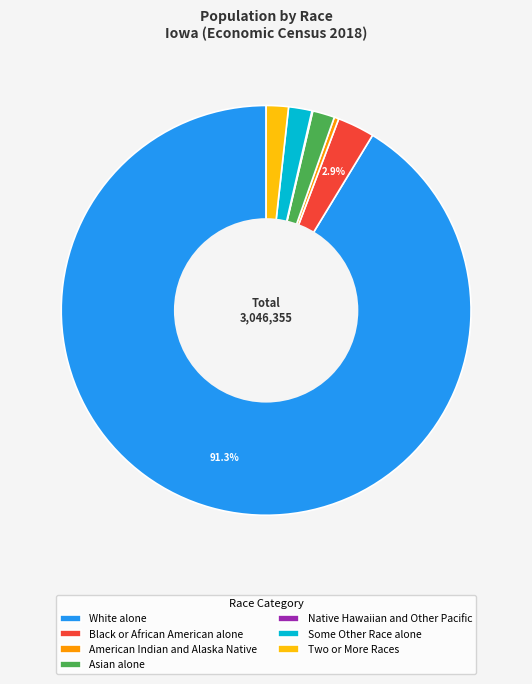

Is it true that White alone is 91% of the pie?

True